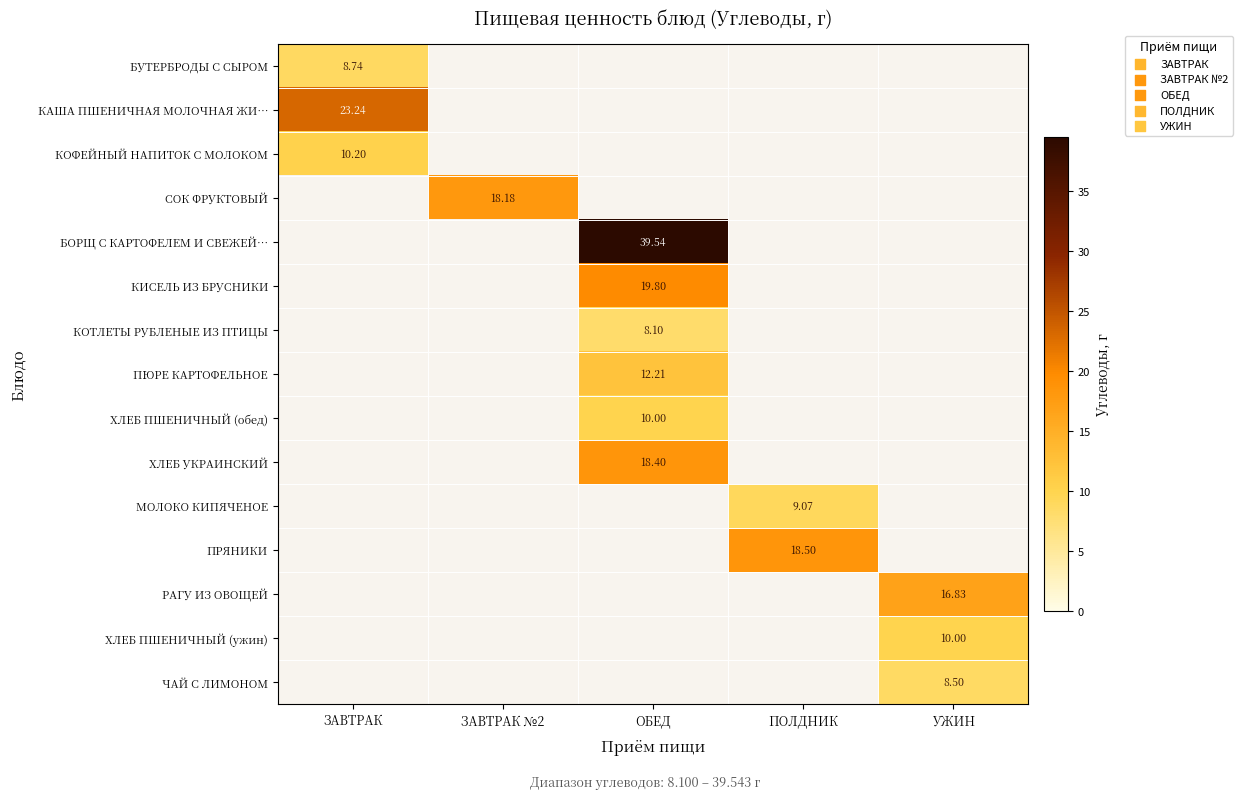

What is the spread (max minus min) of values at ЗАВТРАК?

14.5